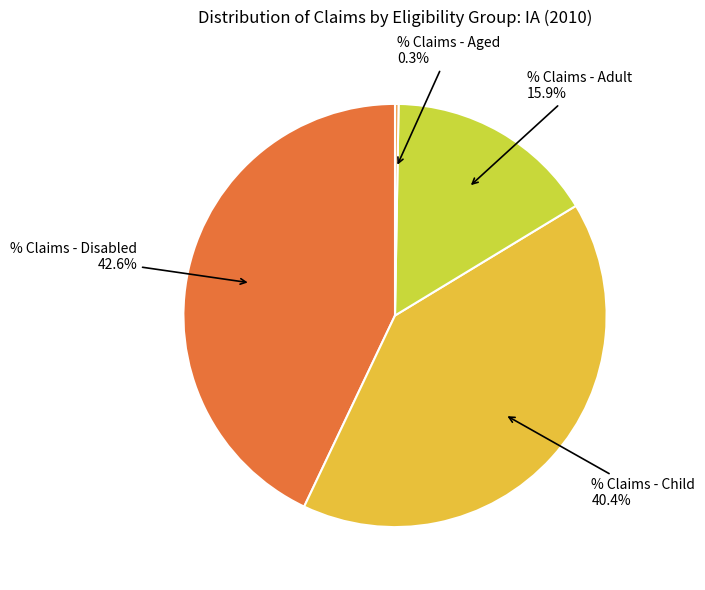

Rank the categories by value from highest to lowest.

% Claims - Disabled, % Claims - Child, % Claims - Adult, % Claims - Aged